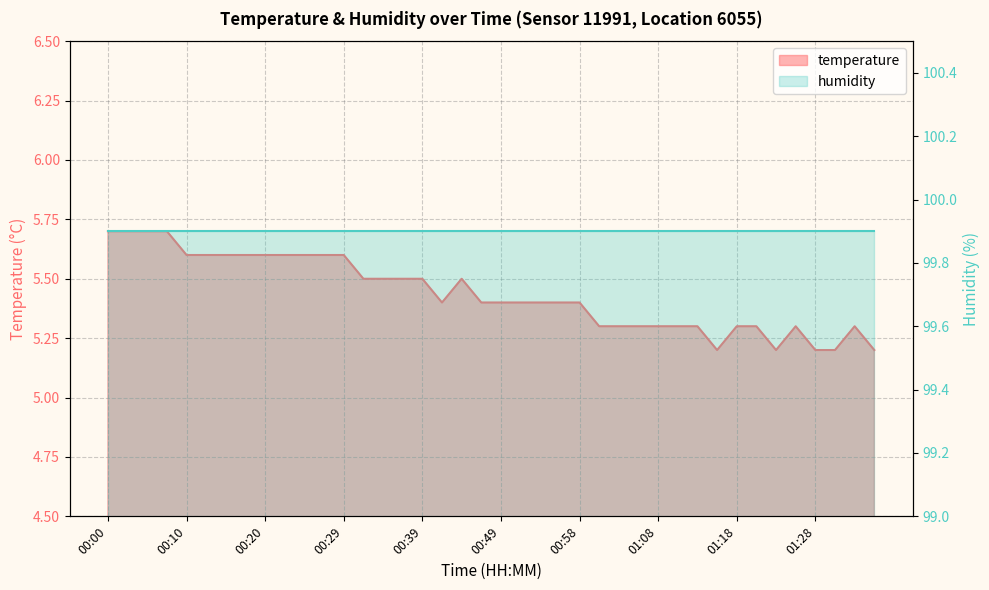

Which label corresponds to the largest value in the chart?

00:00